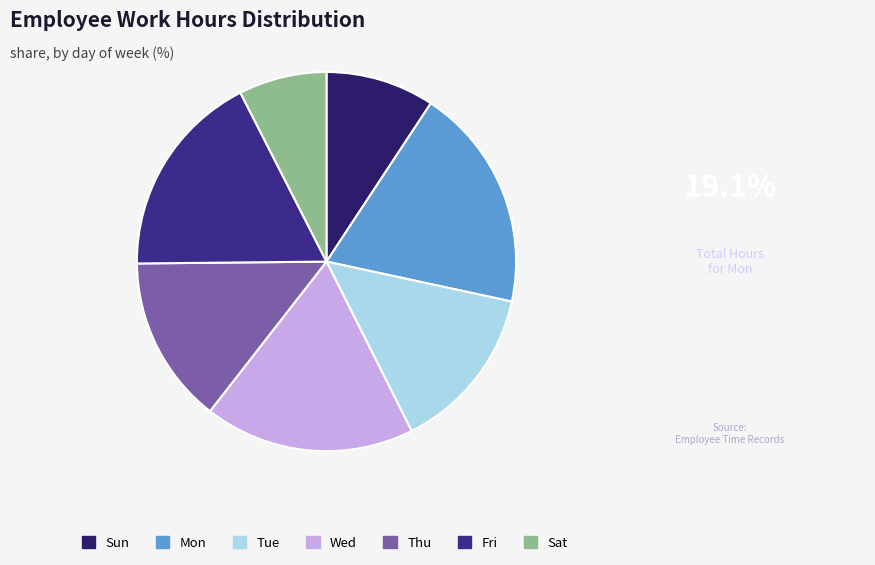

Combined, do Wed and Mon account for over 50%?

No